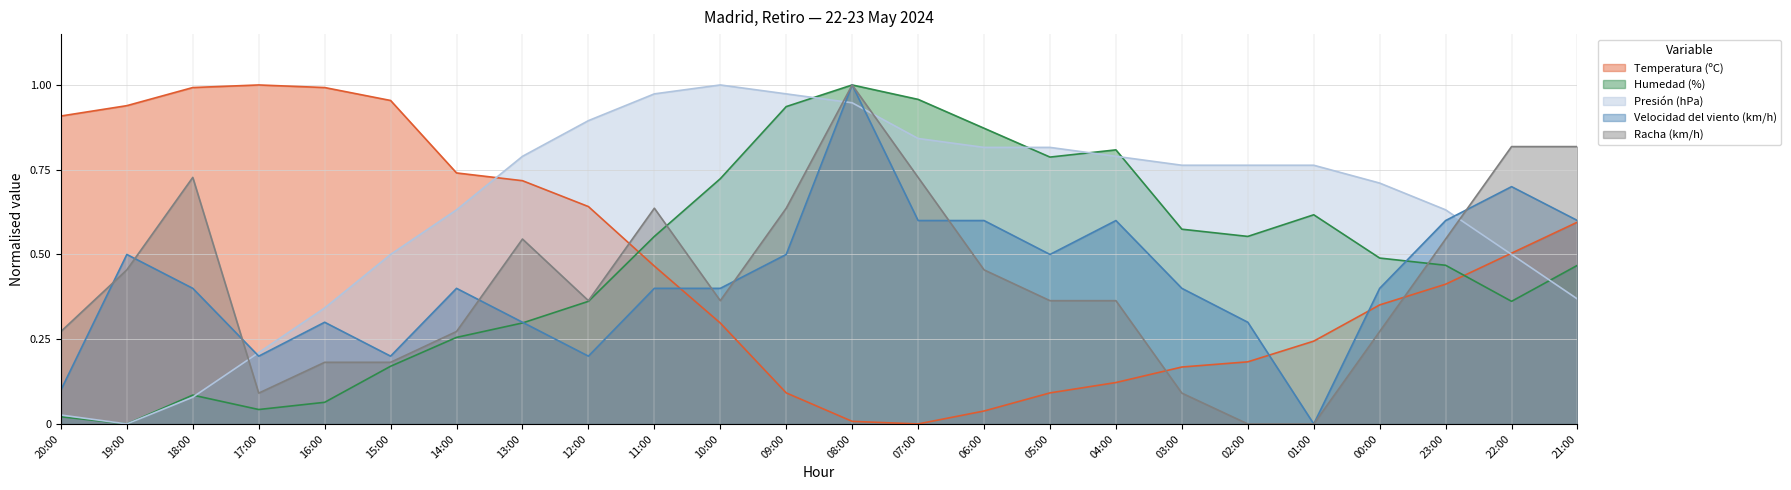

After their last crossing, which series has the higher values: Presión (hPa) or Temperatura (ºC)?

Temperatura (ºC)